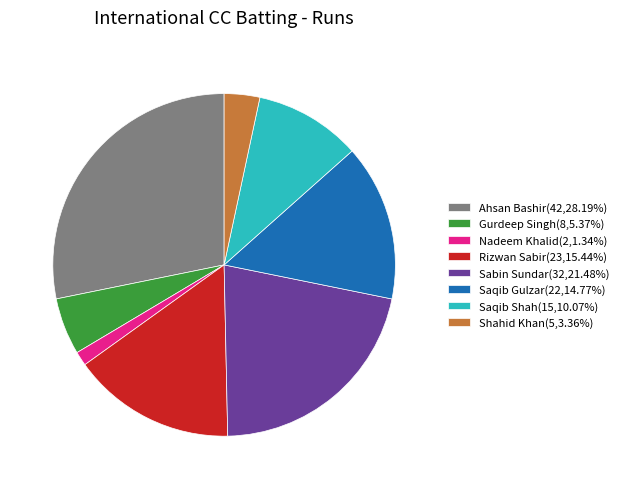

Combined, do Ahsan Bashir(42,28.19%) and Saqib Gulzar(22,14.77%) account for over 50%?

No